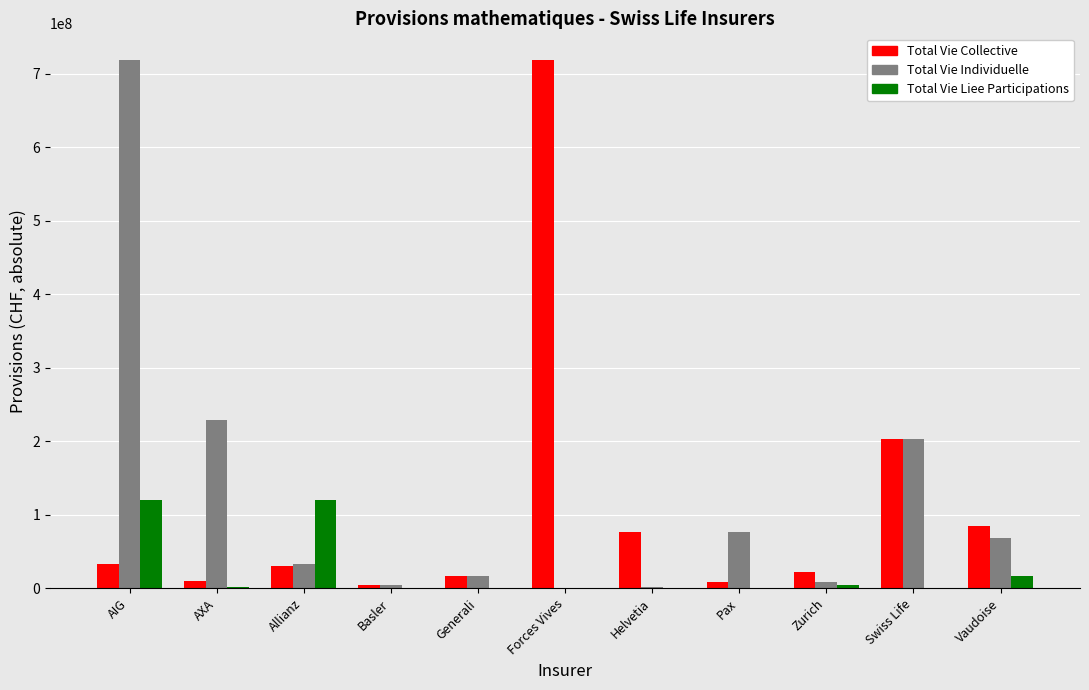

At which category is the sum across all series the highest?

AIG